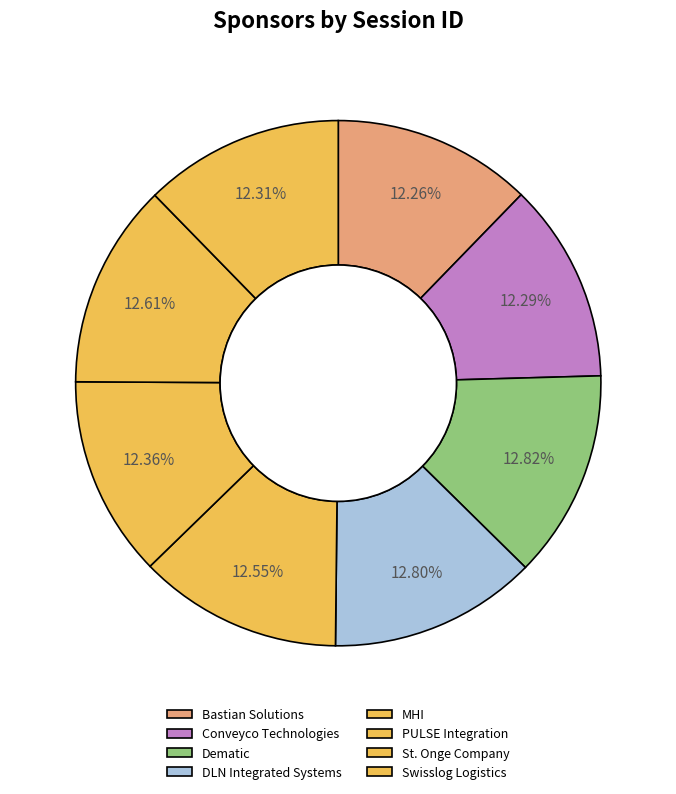

What is the largest slice in the pie chart?

Dematic